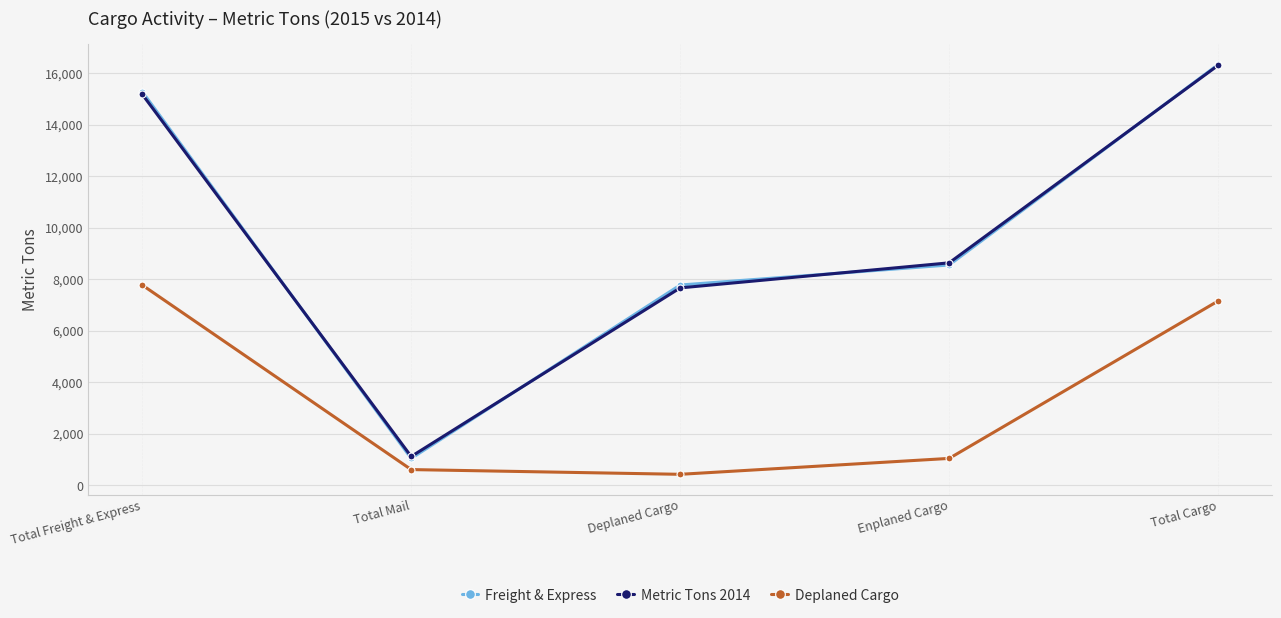

At how many categories does at least one series exceed 5098?

4